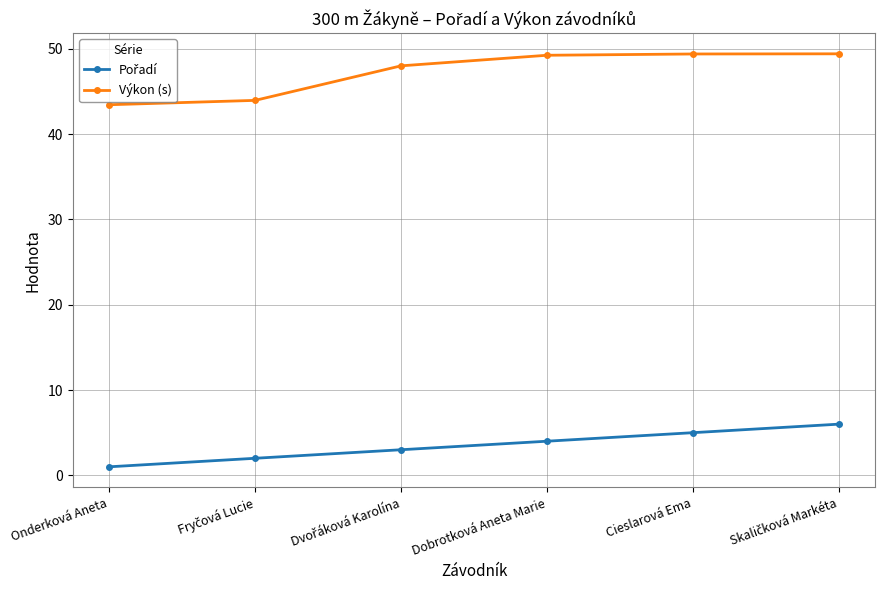

What is the lowest value of the Výkon (s) series?

43.5